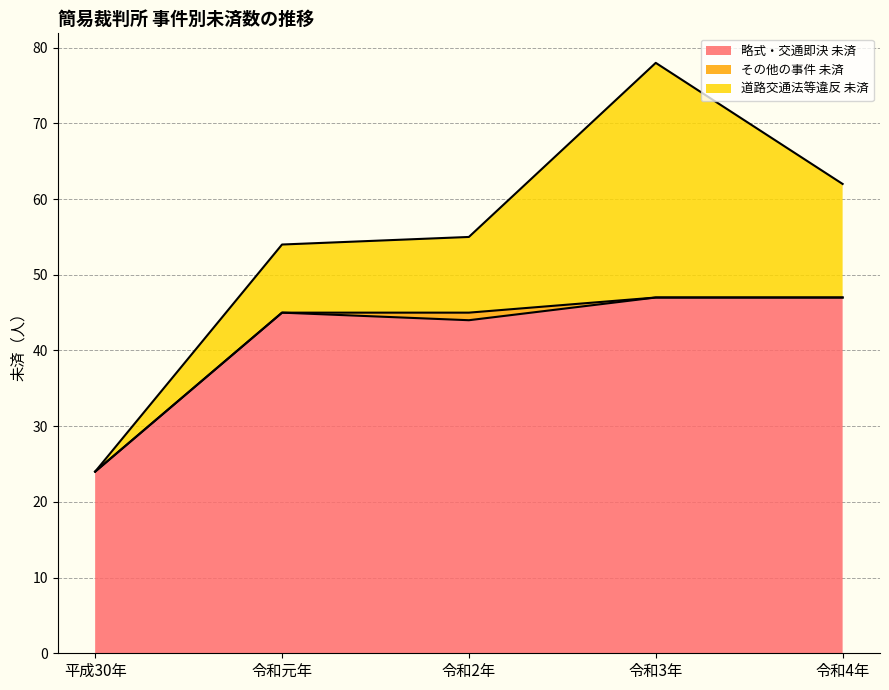

What is the difference between the maximum and minimum values in the その他の事件 未済 series?

1